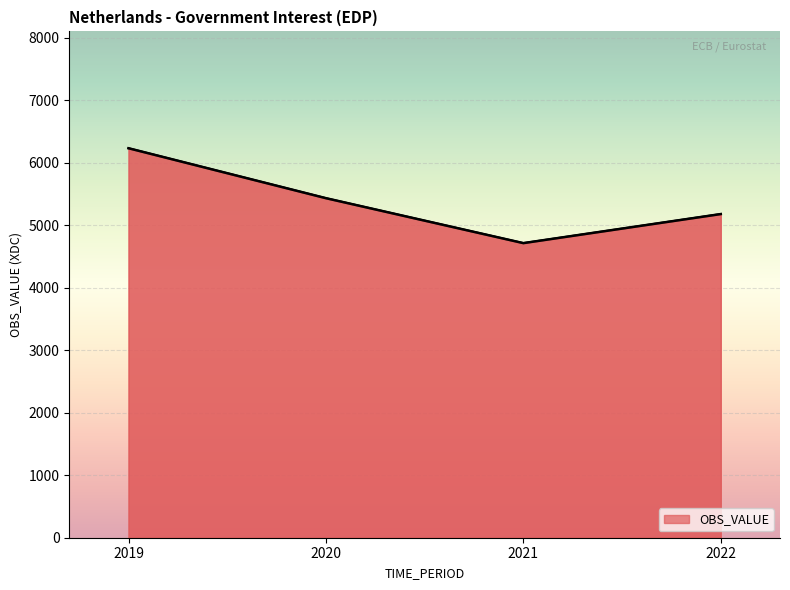

Rank the categories by value from highest to lowest.

2019, 2020, 2022, 2021